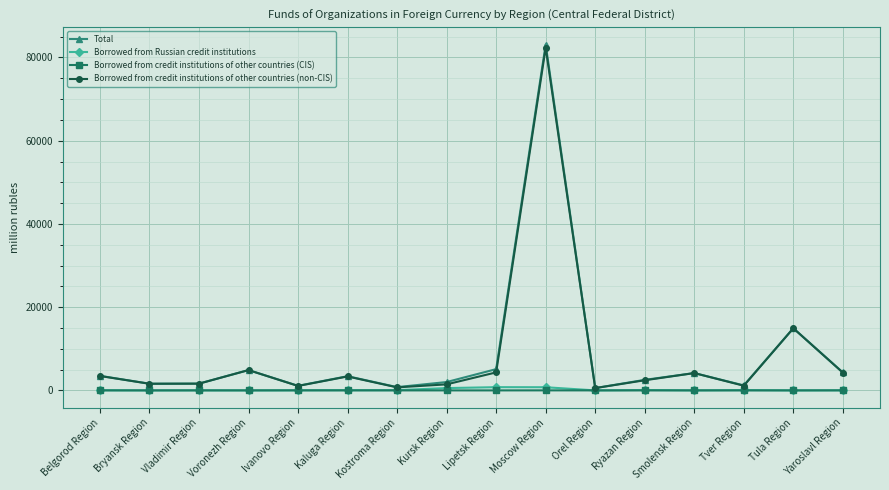

What is the sum of the Borrowed from credit institutions of other countries (non-CIS) values at Yaroslavl Region and Kostroma Region?

5000